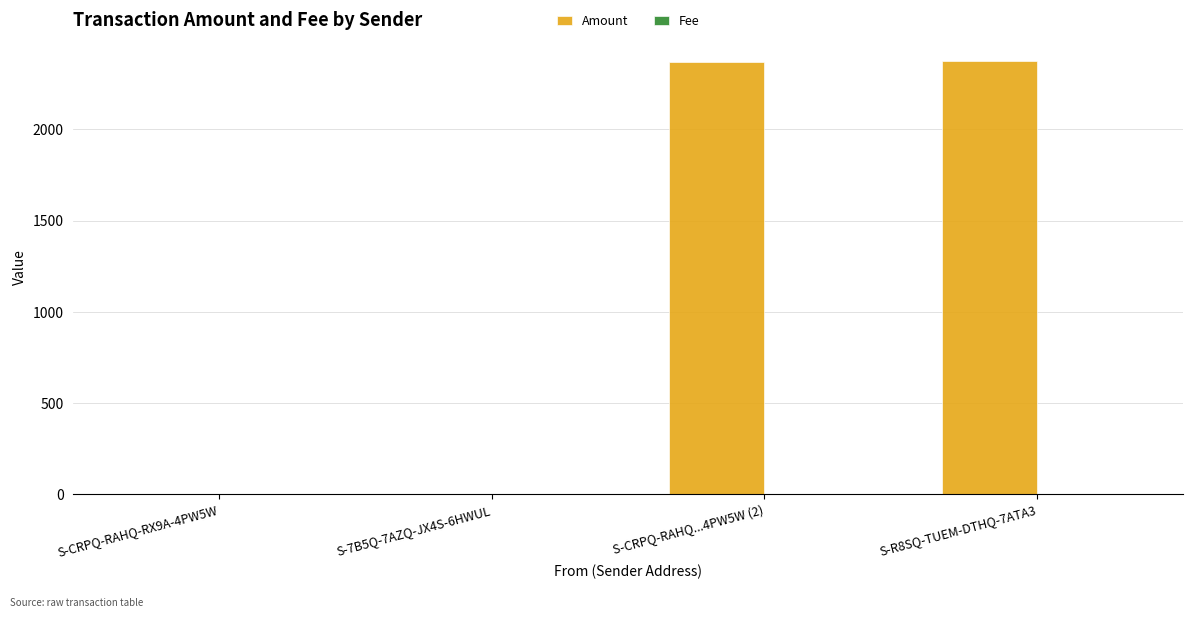

What is the greatest value displayed?

2374.0